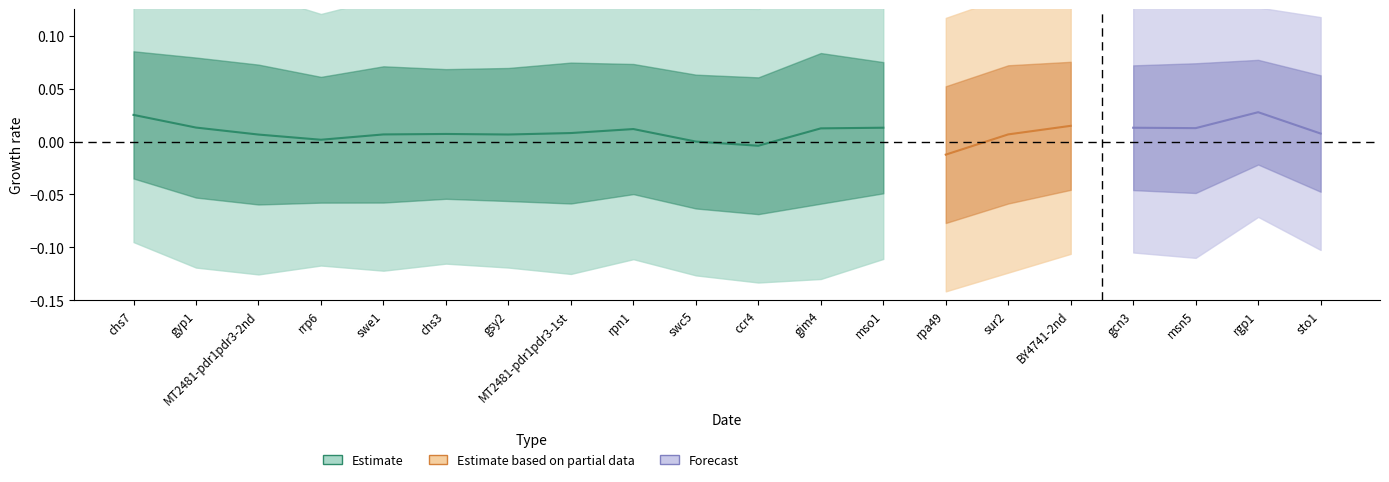

Is the value of value at 4 greater than the value of v_exp at 19?

Yes